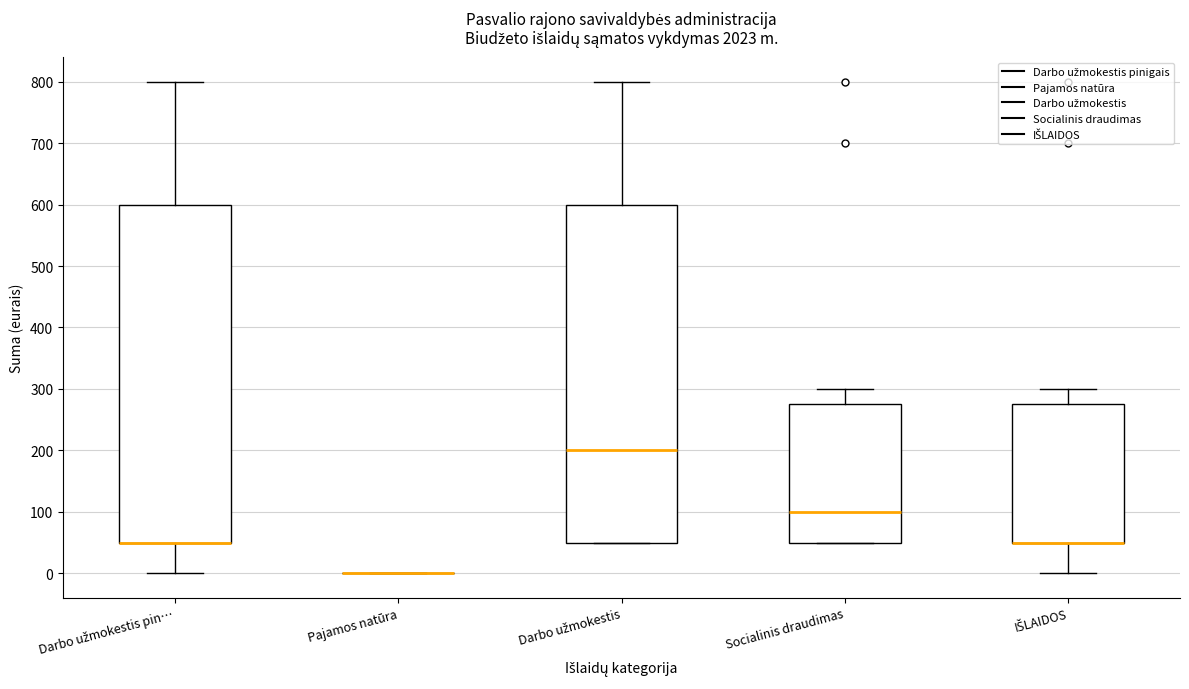

Where is the upper edge of the box for Darbo užmokestis on the y-axis? The values are not printed on the chart, so give them approximately, as read against the axis.

600